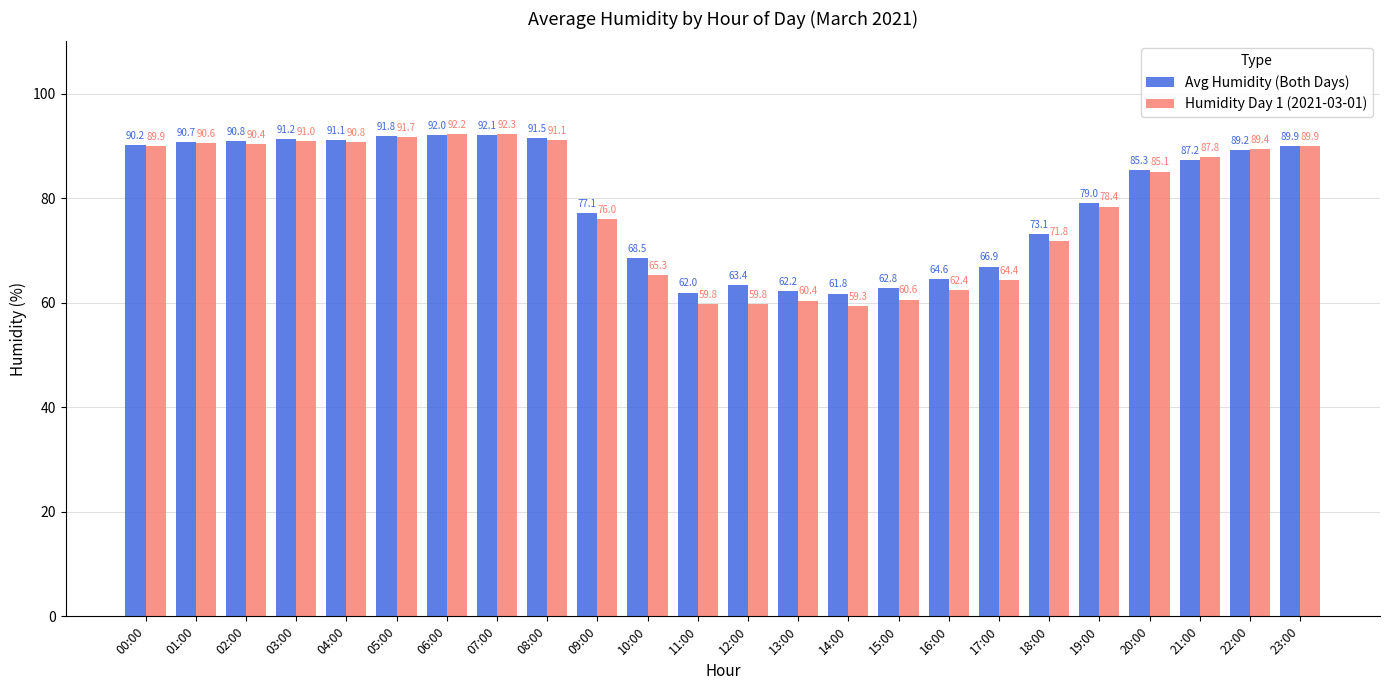

The Avg Humidity (Both Days) series shows 93.3 at 10:00. True or false?

False